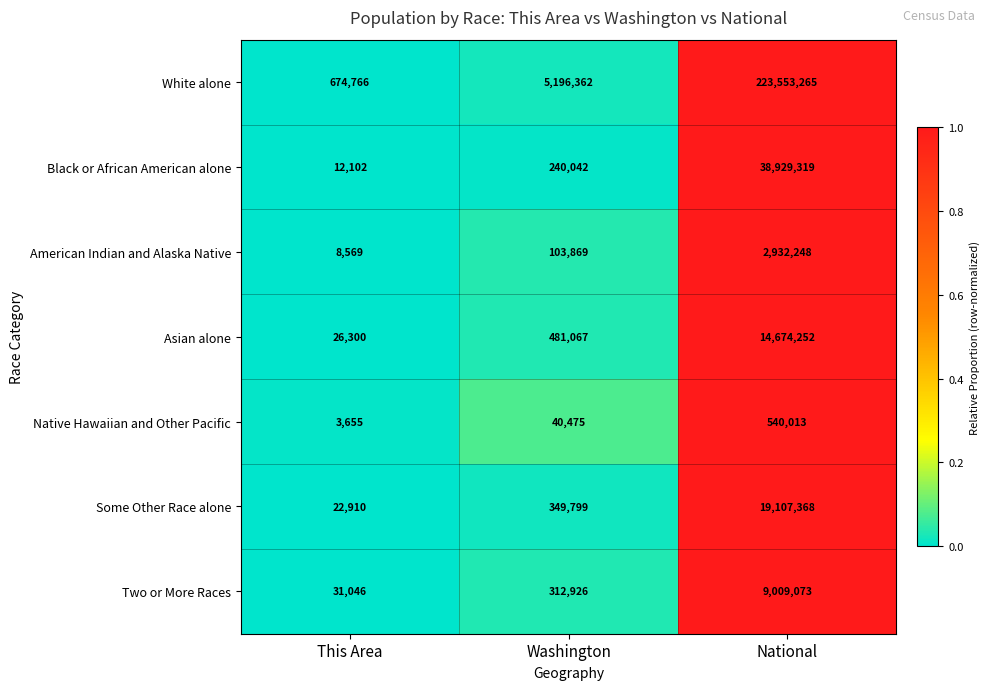

True or false: Two or More Races has a value of 31046 at This Area.

True